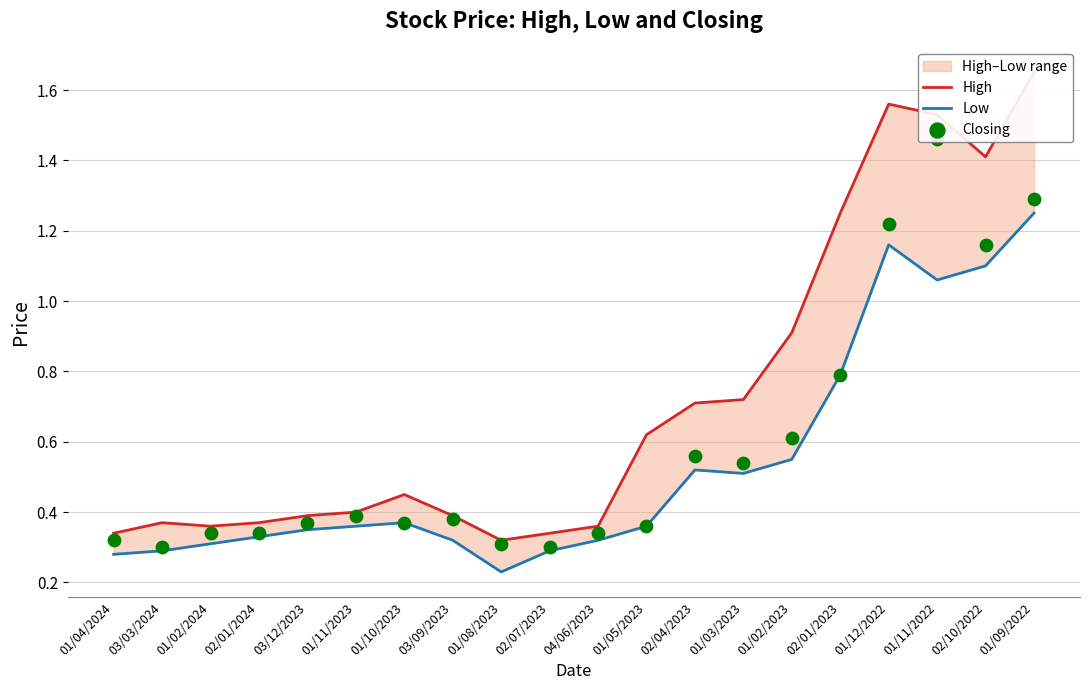

Which series has the largest total across all categories?

High